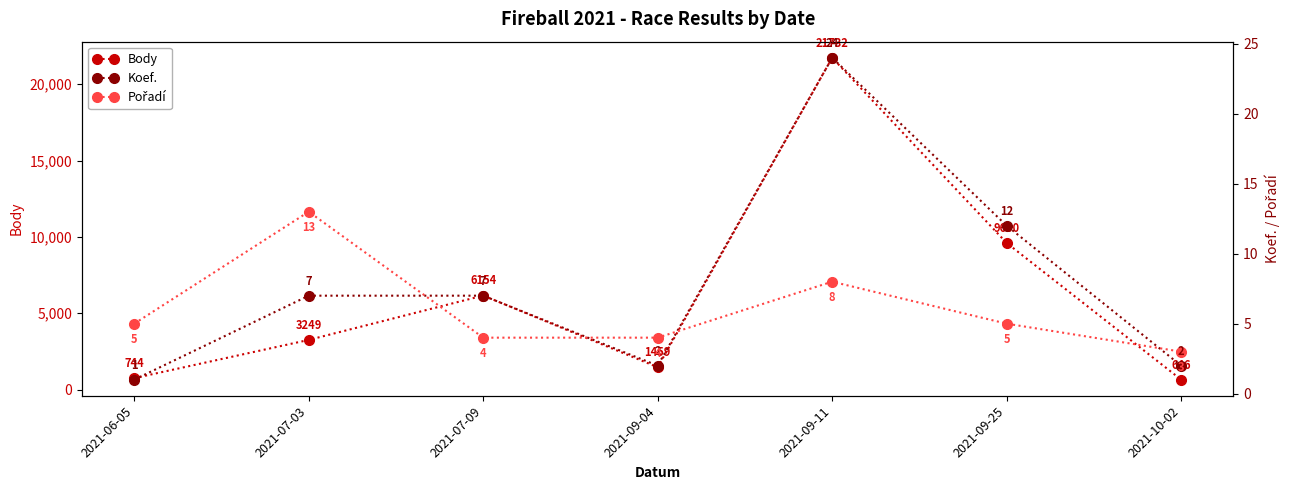

True or false: Pořadí and Body intersect in this chart.

False